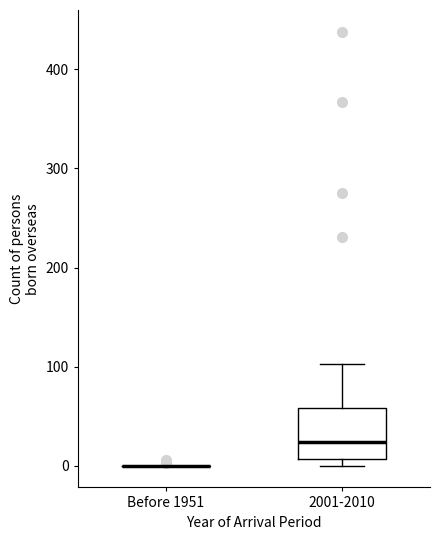

Where is the upper edge of the box for 2001-2010 on the y-axis? The values are not printed on the chart, so give them approximately, as read against the axis.

60